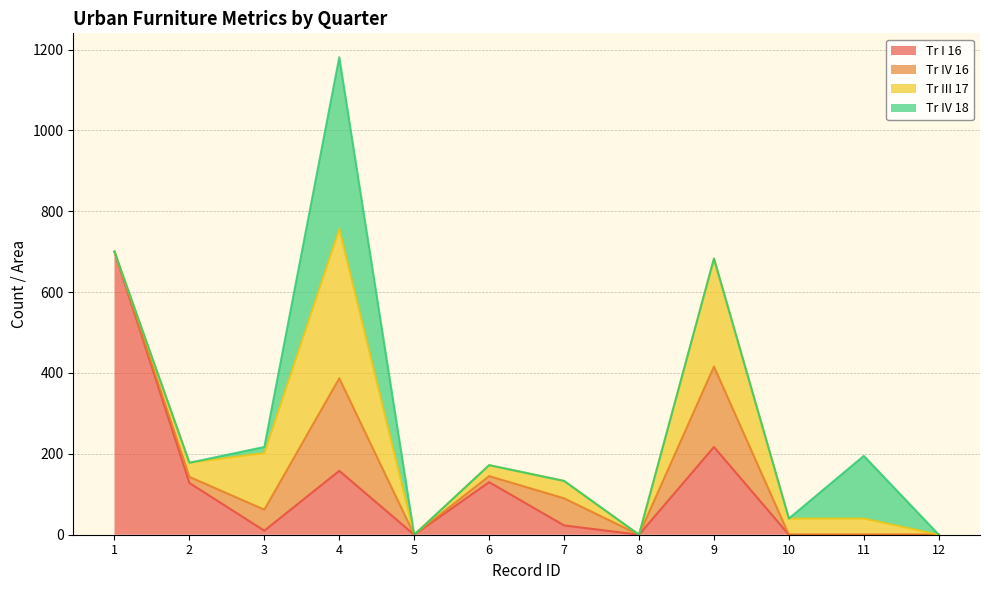

Rank the series by their maximum value, from lowest to highest.

Tr IV 16, Tr III 17, Tr IV 18, Tr I 16